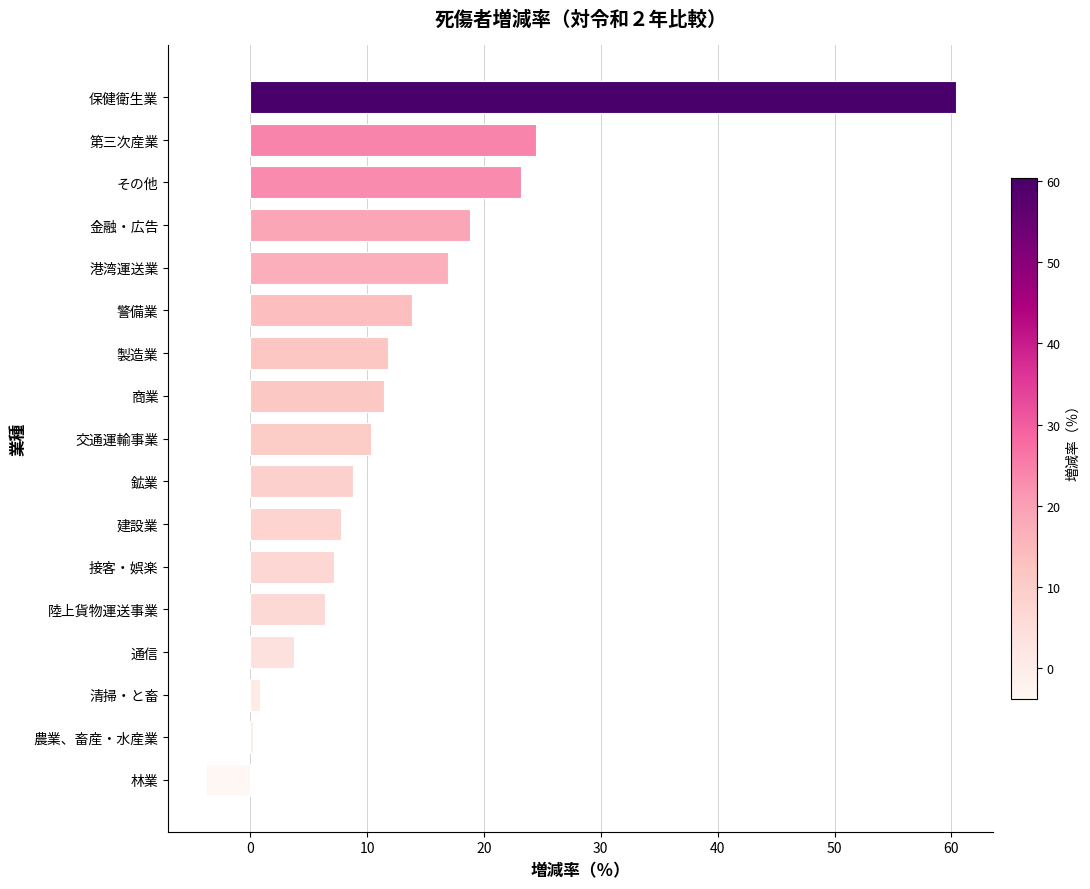

Which has a higher value, 通信 or 交通運輸事業?

交通運輸事業